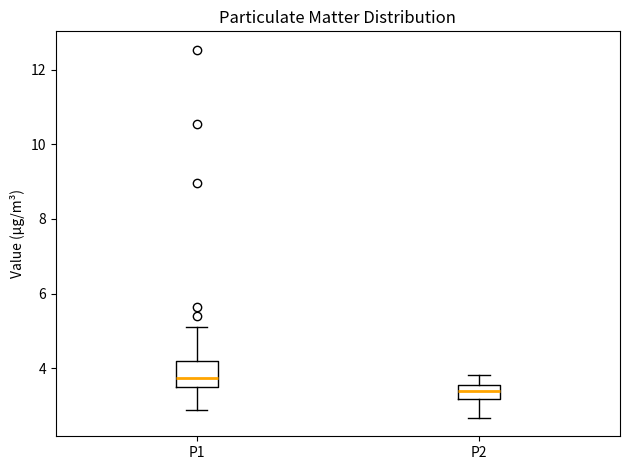

Reading left to right, transcribe this box plot: for each box, give where its median line is, the range the box spans, and where its two whiskers end, as read against the y-axis. The values are not printed on the chart, so give them approximately, as read against the axis.

P1: median 3.8, box 3.6 to 4.2, whiskers 2.8 to 5.2
P2: median 3.4, box 3.2 to 3.6, whiskers 2.6 to 3.8